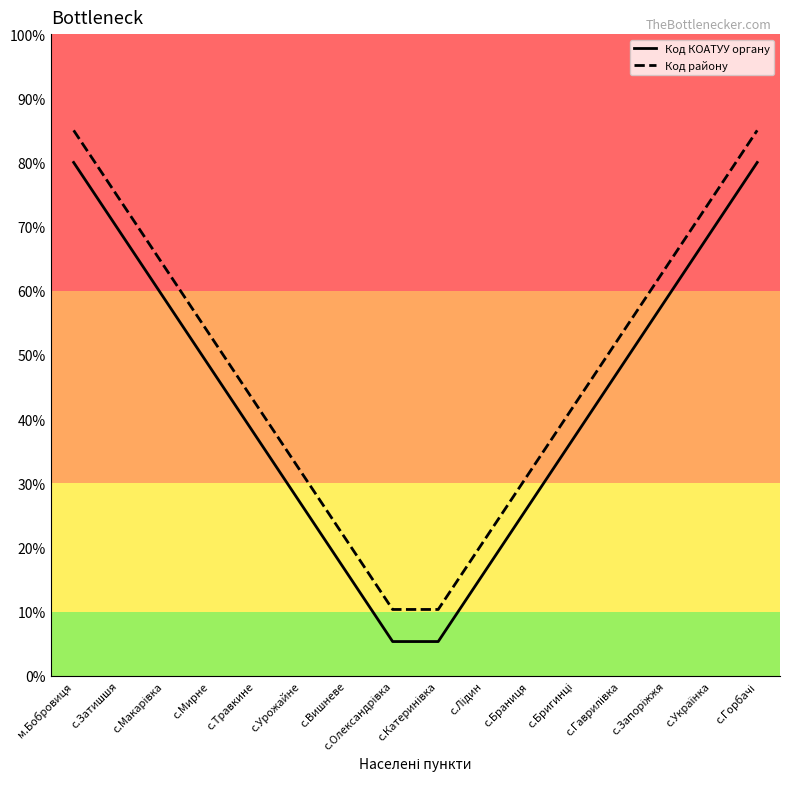

At how many categories does at least one series exceed 73?

4